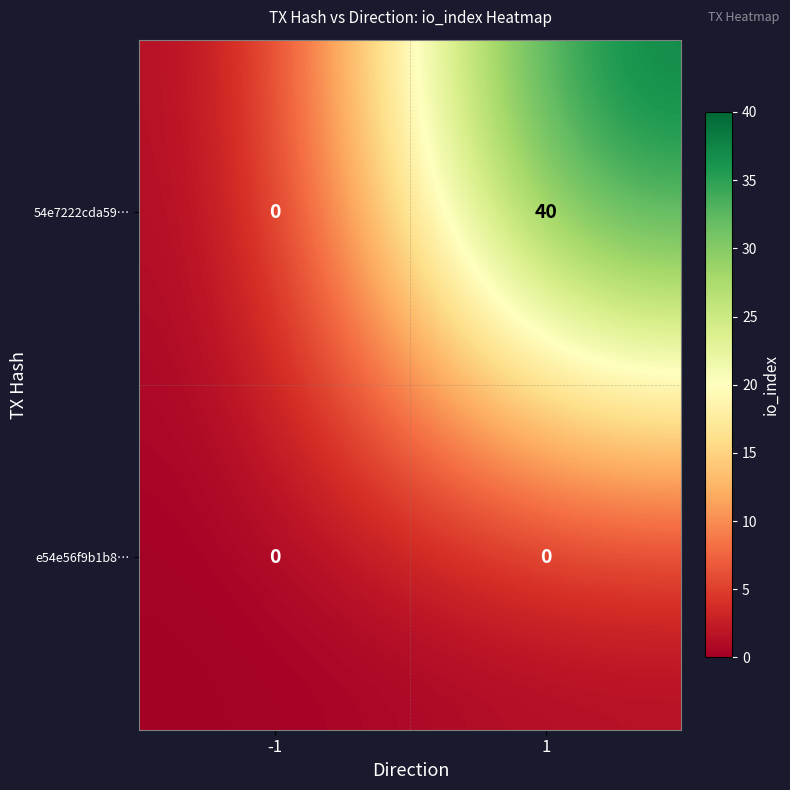

At how many categories does at least one series exceed 38?

1